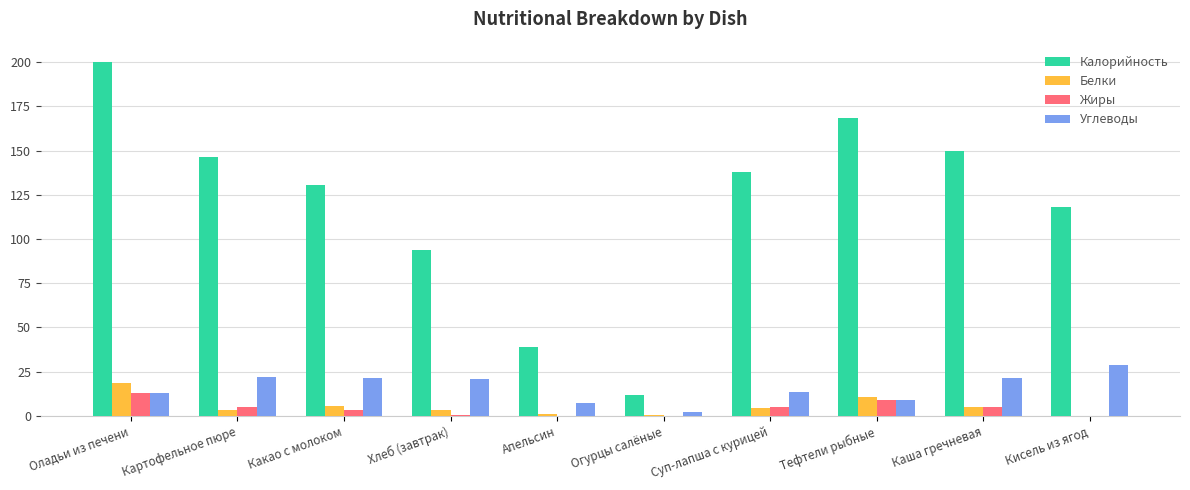

How many series are shown in this chart?

4